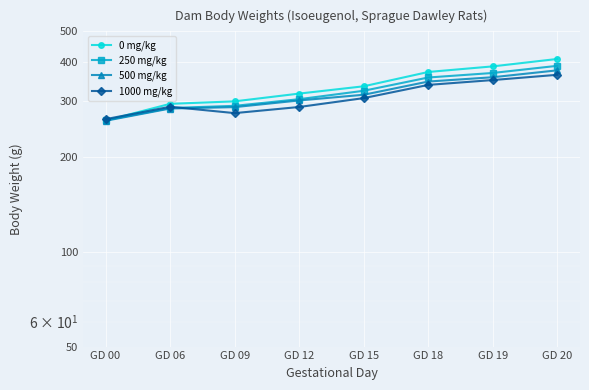

At which label does 1000 mg/kg reach its minimum?

GD 00